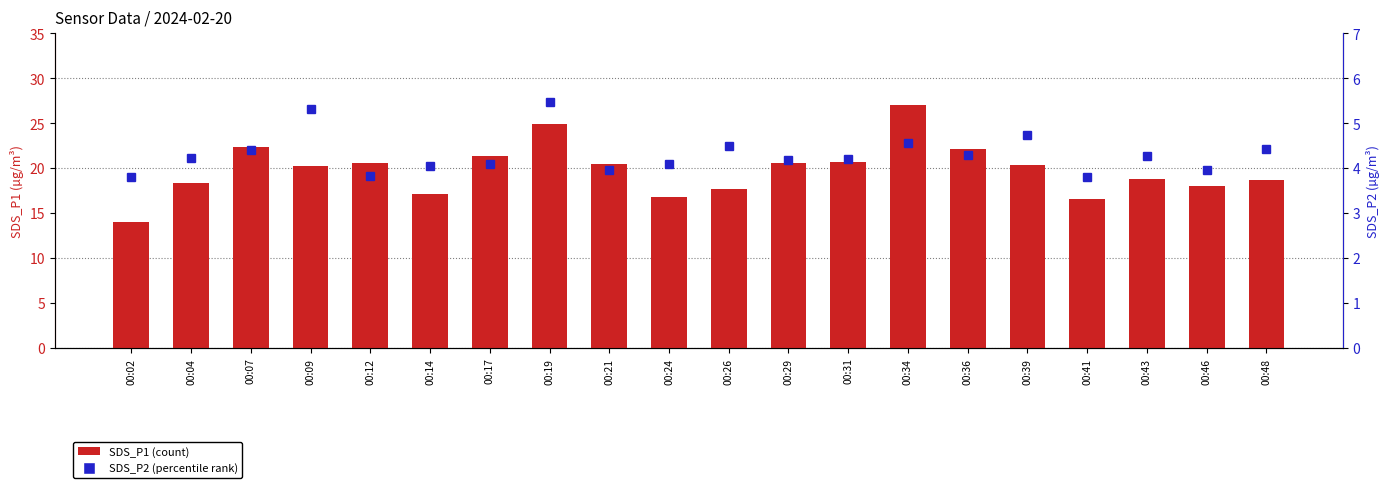

What are all the series names shown in the legend?

SDS_P1, SDS_P2